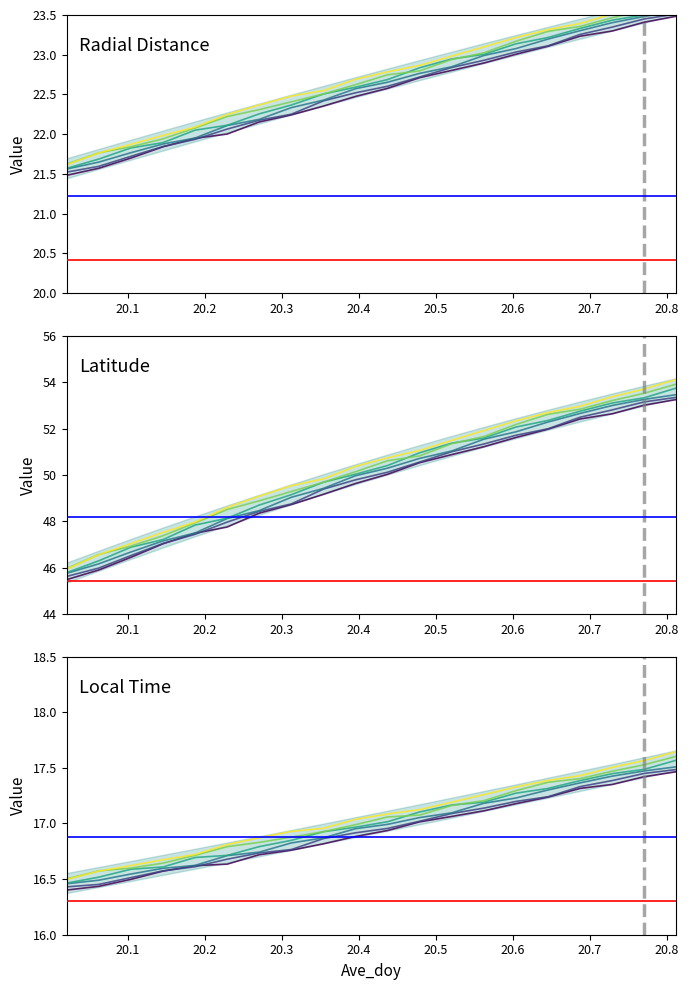

What is the total value across all series at 20.1875?

86.1